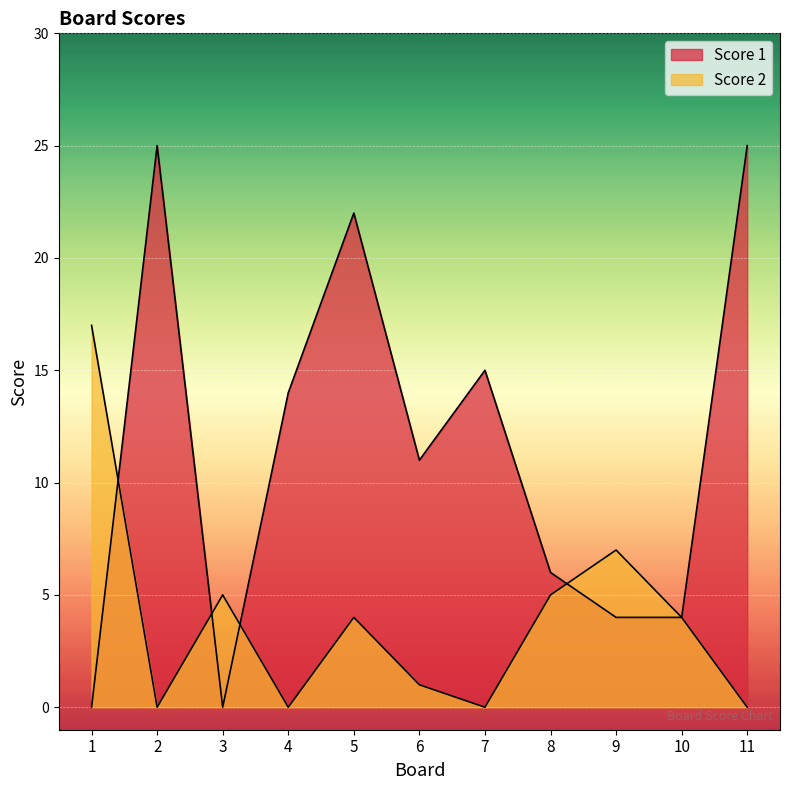

Reading left to right, list all the values displayed in this chart.

Score 1: 1=0	2=25	3=0	4=14	5=22	6=11	7=15	8=6	9=4	10=4	11=25
Score 2: 1=17	2=0	3=5	4=0	5=4	6=1	7=0	8=5	9=7	10=4	11=0